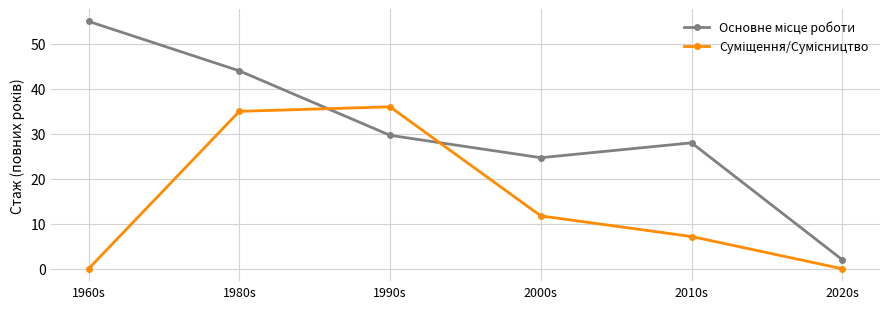

What is the total value across all series at 2010s?

35.2